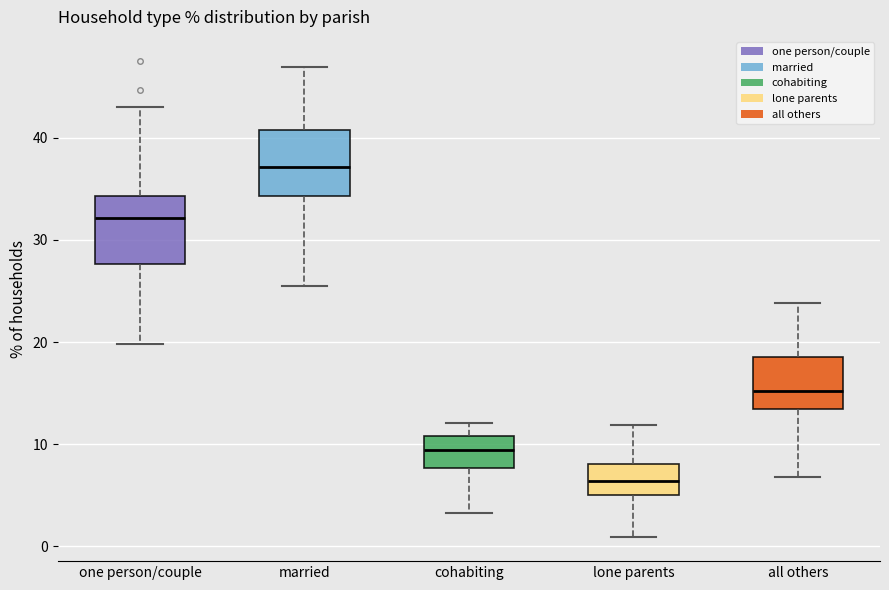

Where is the upper edge of the box for cohabiting on the y-axis? The values are not printed on the chart, so give them approximately, as read against the axis.

11